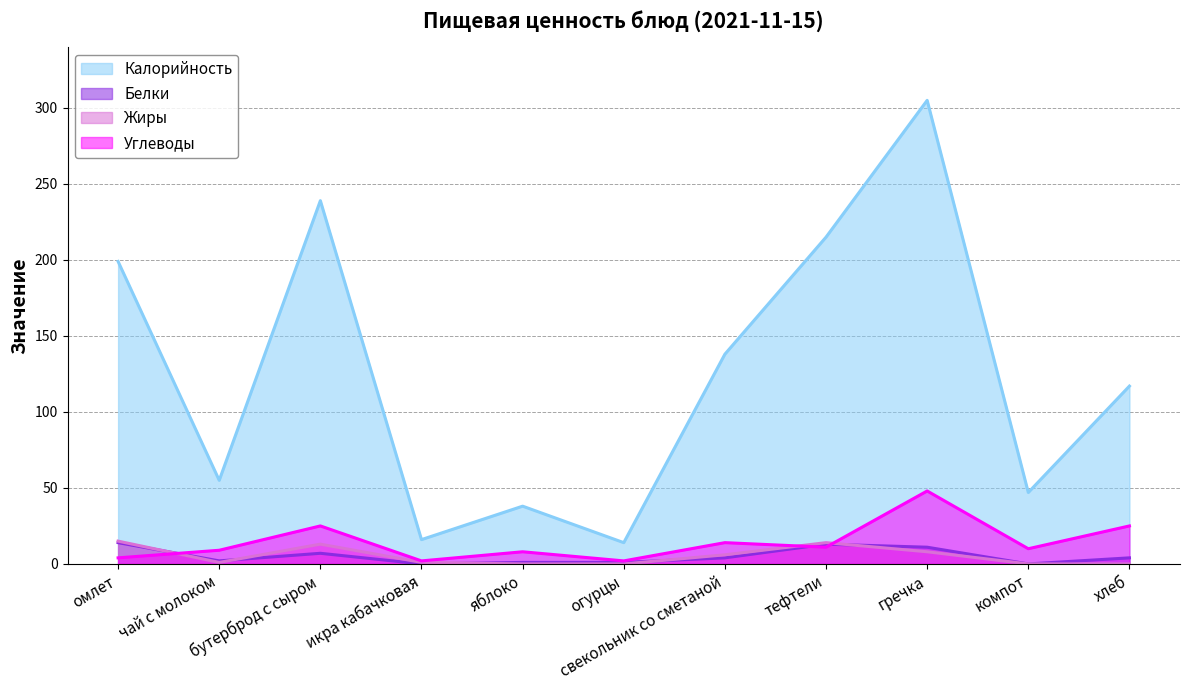

Does the chart have visible grid lines?

Yes